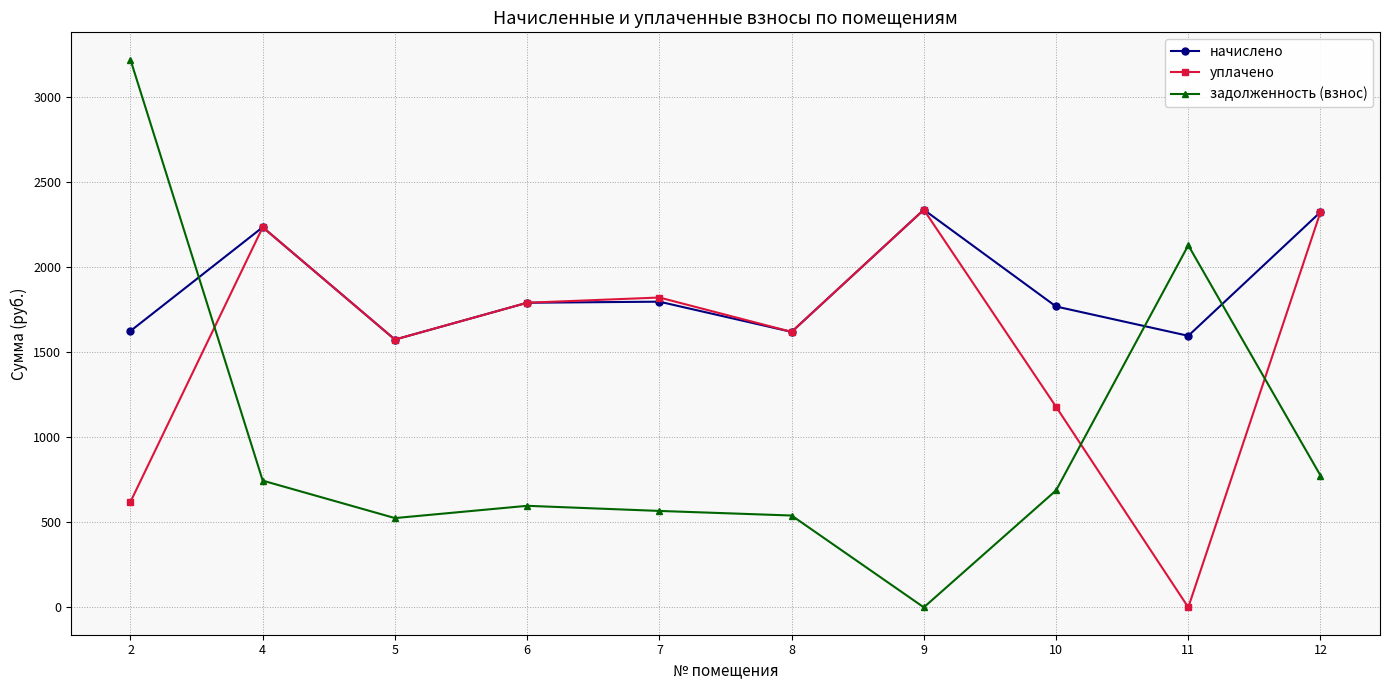

What is the maximum value for задолженность (взнос)?

3216.4